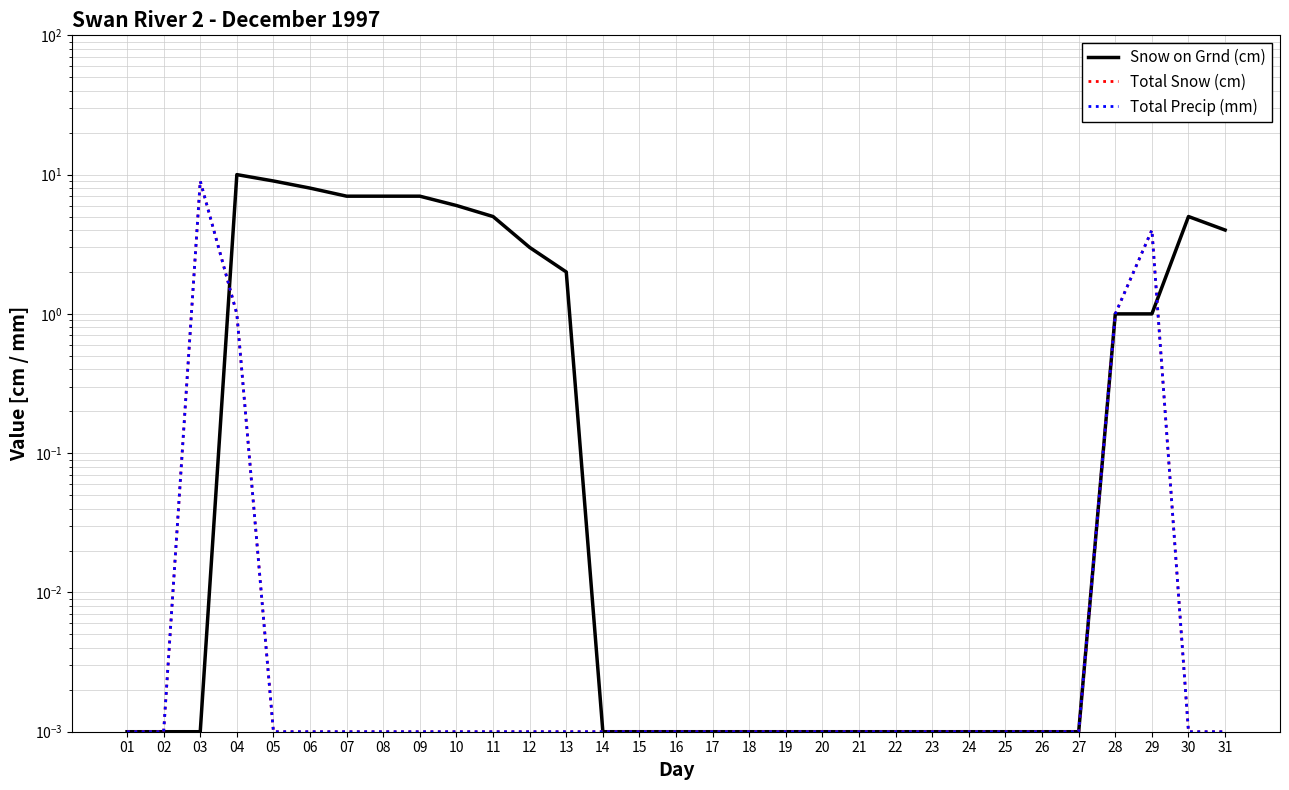

True or false: Total Snow (cm) and Snow on Grnd (cm) intersect in this chart.

True